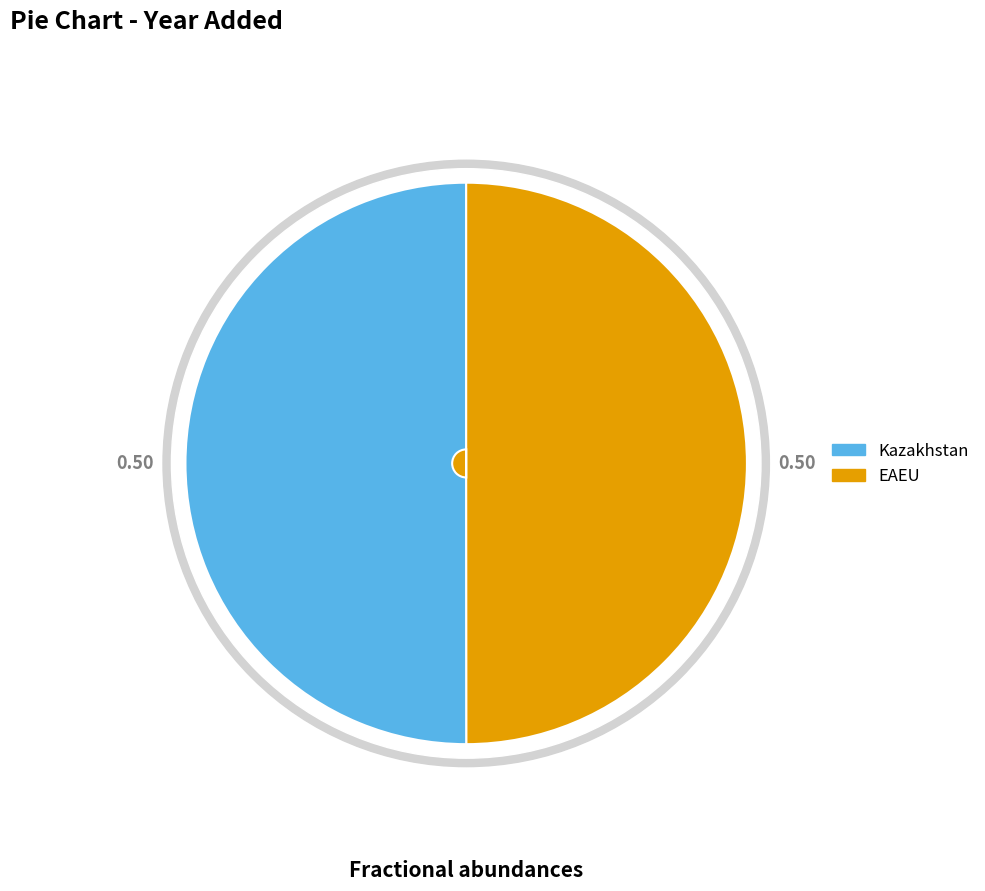

What portion of the pie excludes Kazakhstan?

50.0%